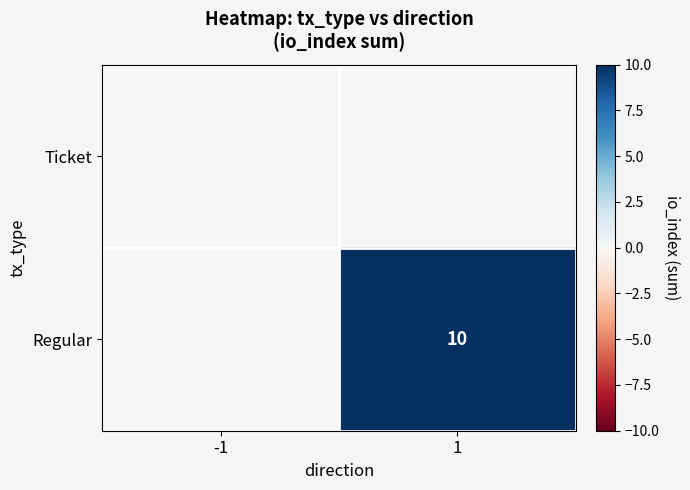

The value of Regular at 1 is 4. True or false?

False